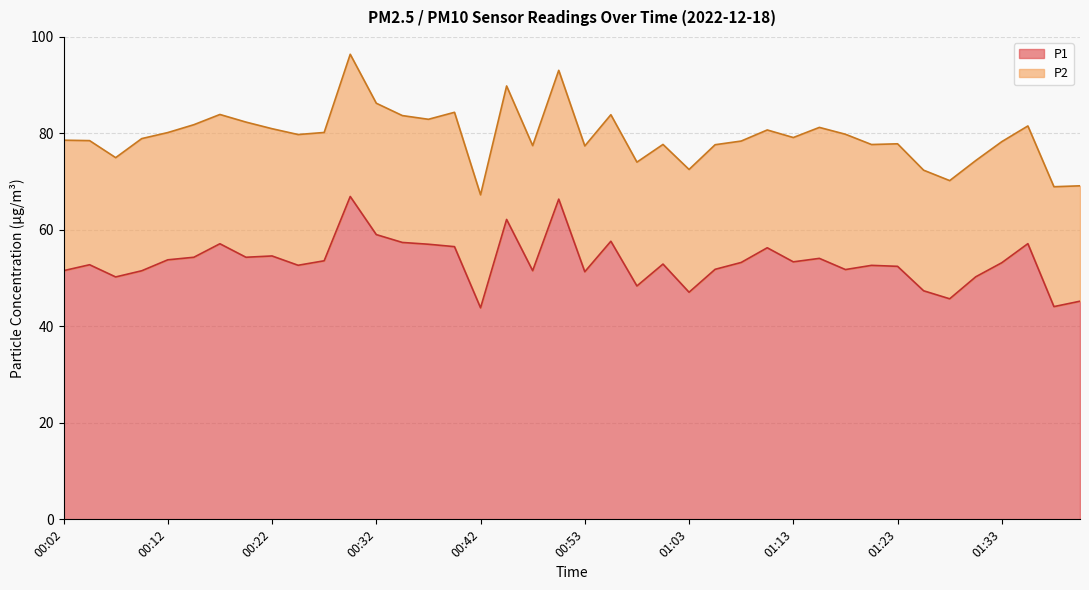

Reading left to right, extract all data points from this chart.

00:02=51.5	00:04=52.8	00:07=50.2	00:09=51.5	00:12=53.8	00:14=54.3	00:17=57.1	00:19=54.3	00:22=54.6	00:24=52.7	00:27=53.6	00:29=66.9	00:32=59.0	00:34=57.4	00:37=57.0	00:39=56.5	00:42=43.9	00:45=62.2	00:48=51.5	00:50=66.4	00:53=51.3	00:55=57.6	00:58=48.4	01:00=52.9	01:03=47.1	01:05=51.8	01:08=53.2	01:10=56.3	01:13=53.4	01:15=54.1	01:18=51.8	01:20=52.6	01:23=52.5	01:26=47.4	01:28=45.7	01:31=50.3	01:33=53.2	01:36=57.1	01:39=44.1	01:41=45.2